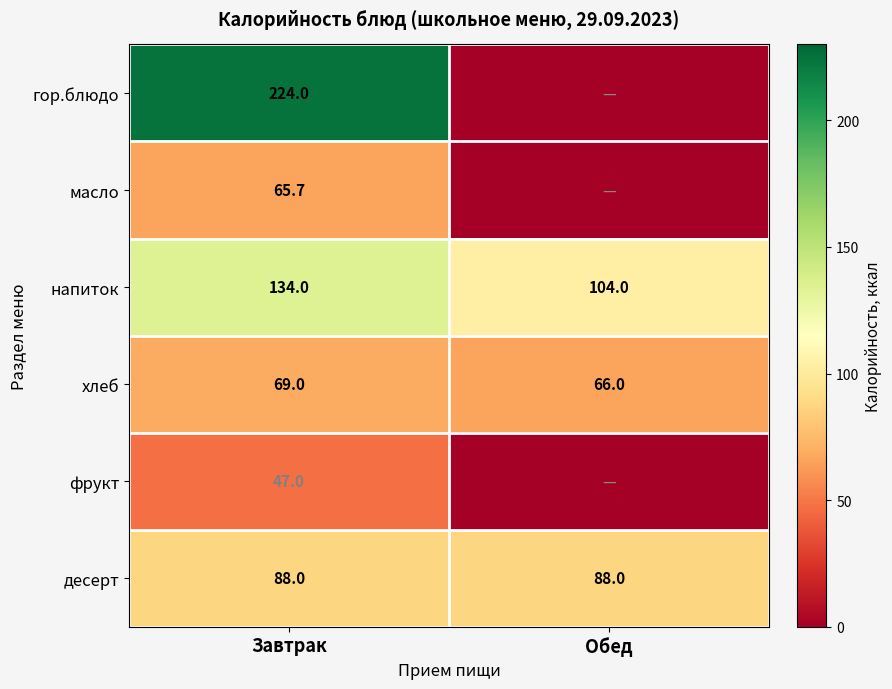

At which category does the chart reach its minimum across all series?

Обед